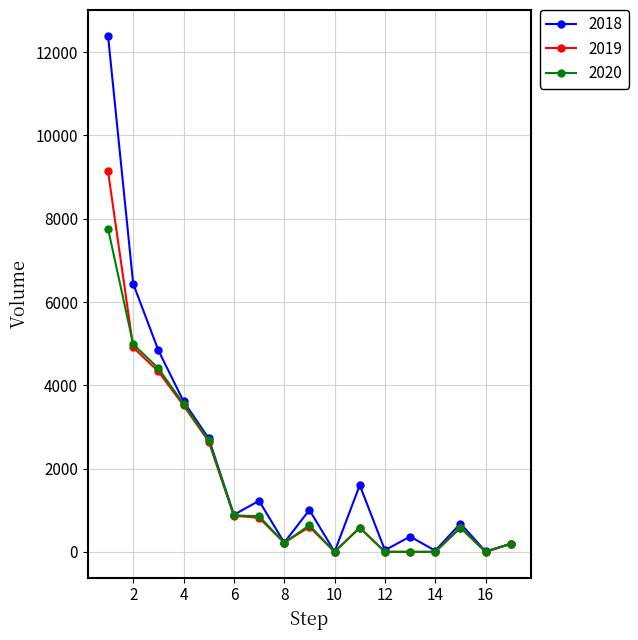

Which series has the largest range (max minus min)?

2018